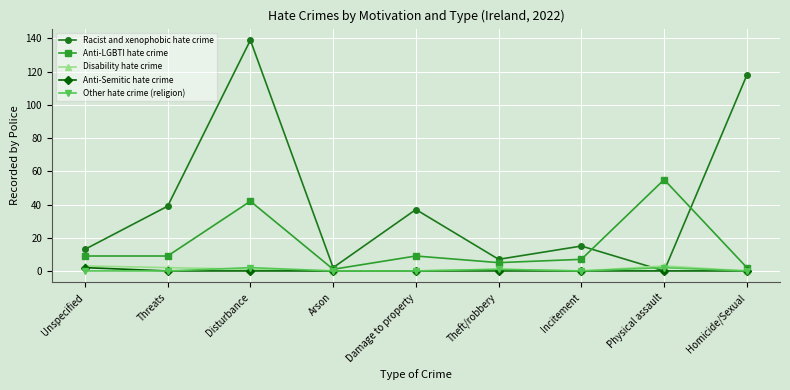

Reading right to left, extract all data points from this chart.

Racist and xenophobic hate crime: Homicide/Sexual=118	Physical assault=0	Incitement=15	Theft/robbery=7	Damage to property=37	Arson=2	Disturbance=139	Threats=39	Unspecified=13
Anti-LGBTI hate crime: Homicide/Sexual=2	Physical assault=55	Incitement=7	Theft/robbery=5	Damage to property=9	Arson=1	Disturbance=42	Threats=9	Unspecified=9
Disability hate crime: Homicide/Sexual=0	Physical assault=3	Incitement=0	Theft/robbery=1	Damage to property=0	Arson=0	Disturbance=1	Threats=2	Unspecified=3
Anti-Semitic hate crime: Homicide/Sexual=0	Physical assault=0	Incitement=0	Theft/robbery=0	Damage to property=0	Arson=0	Disturbance=0	Threats=0	Unspecified=2
Other hate crime (religion): Homicide/Sexual=0	Physical assault=2	Incitement=0	Theft/robbery=1	Damage to property=0	Arson=0	Disturbance=2	Threats=0	Unspecified=0